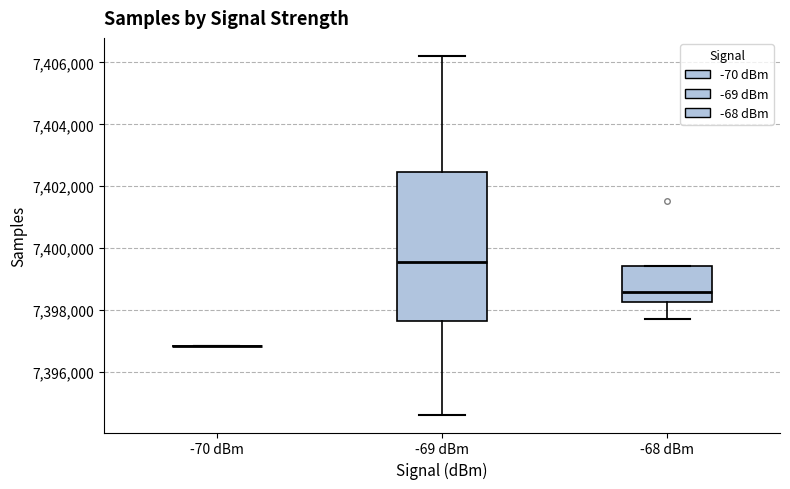

Reading left to right, read every box against the y-axis: the position of its median line, the range the box covers, and the ends of its whiskers. The values are not printed on the chart, so give them approximately, as read against the axis.

-70 dBm: box collapsed to a line at 7396800, whiskers 7396800 to 7396800
-69 dBm: median 7399600, box 7397600 to 7402400, whiskers 7394600 to 7406200
-68 dBm: median 7398600, box 7398200 to 7399400, whiskers 7397800 to 7399400